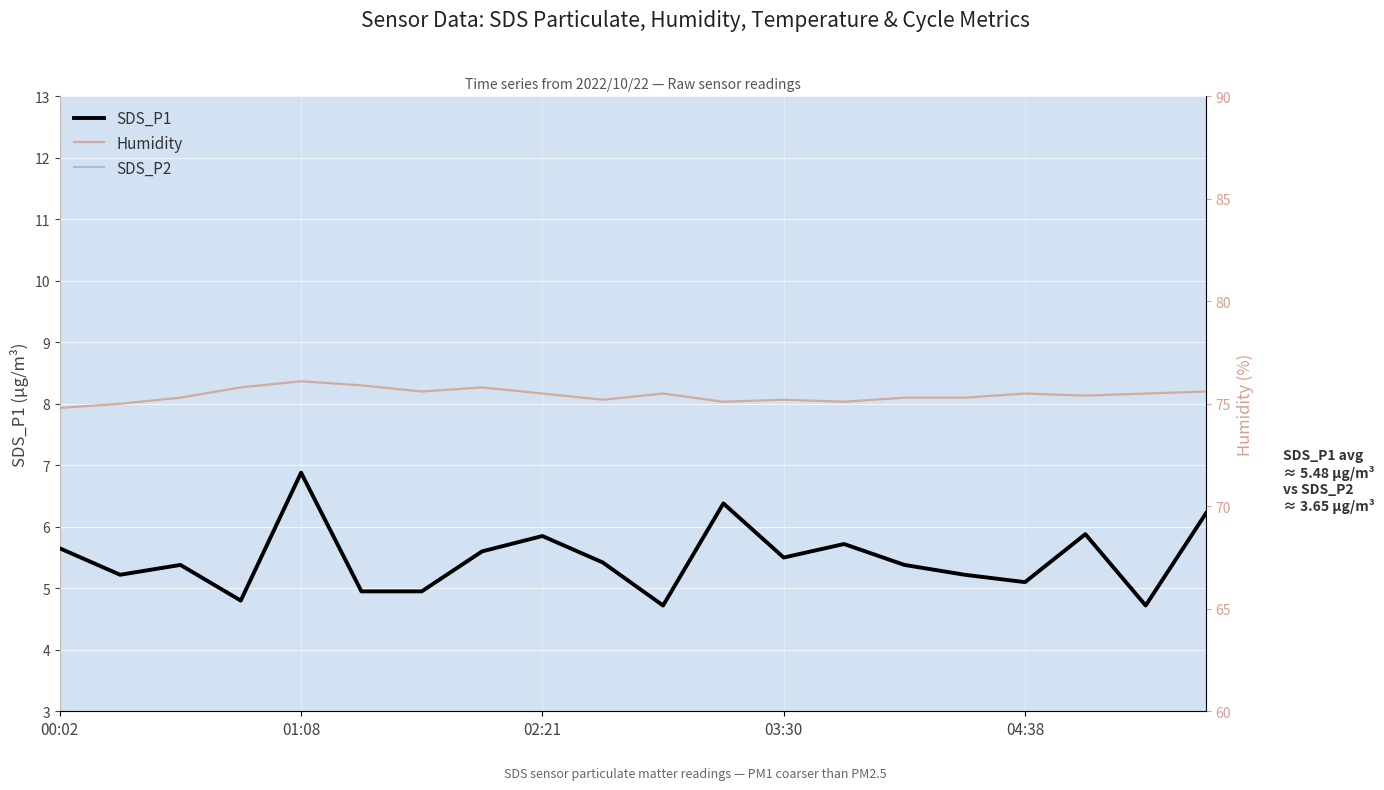

True or false: SDS_P1 and Humidity intersect in this chart.

False